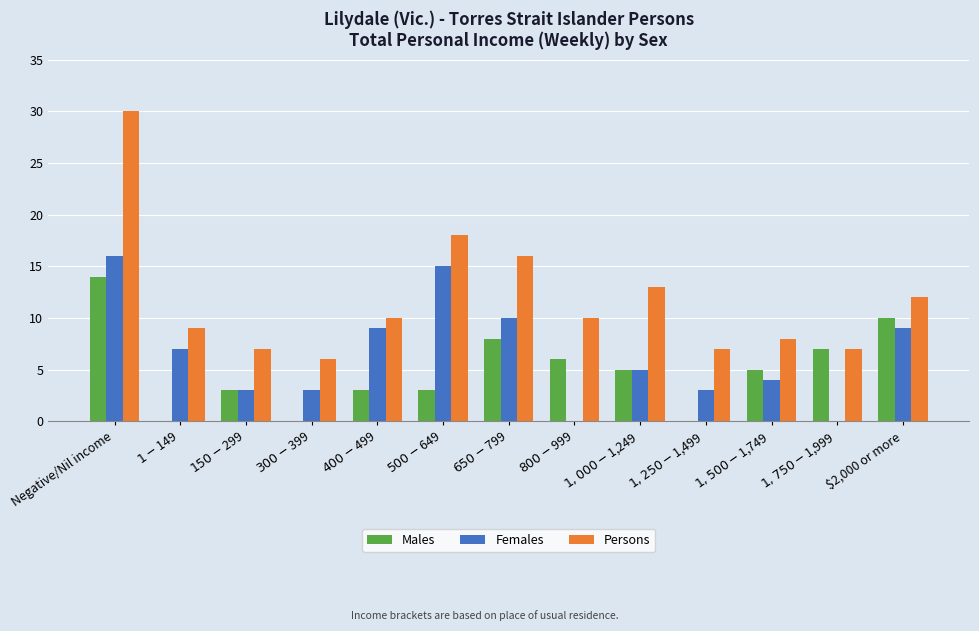

Where is Persons nearest to the value 18?

$500-$649